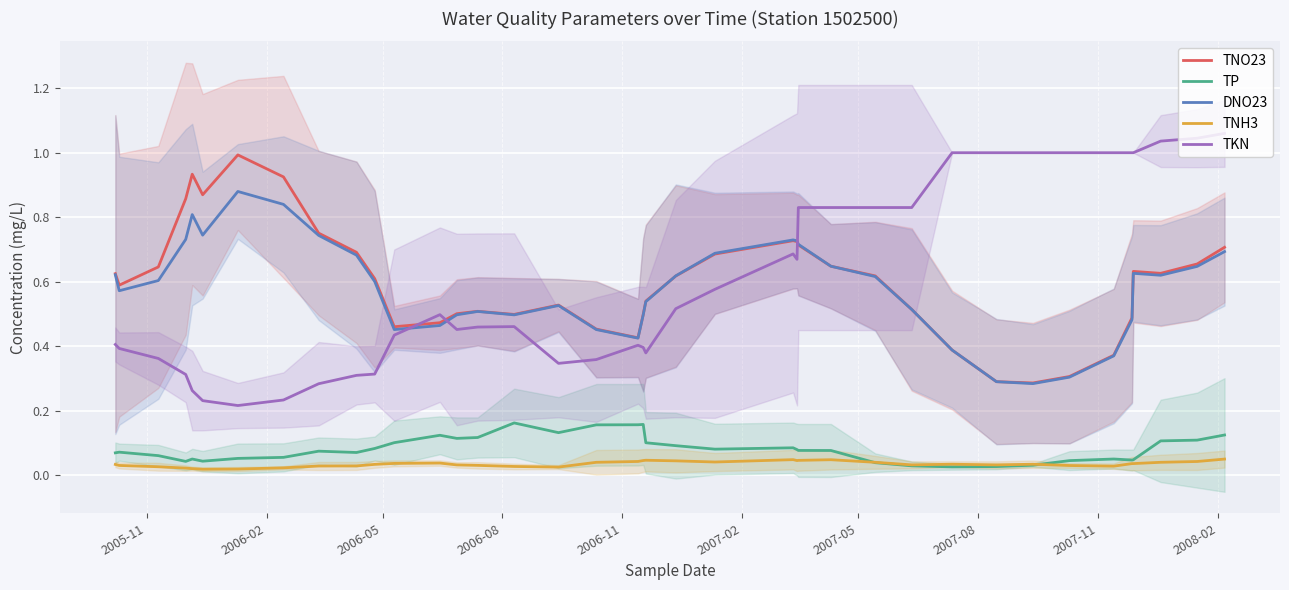

True or false: TNO23 and TP cross at least once.

False